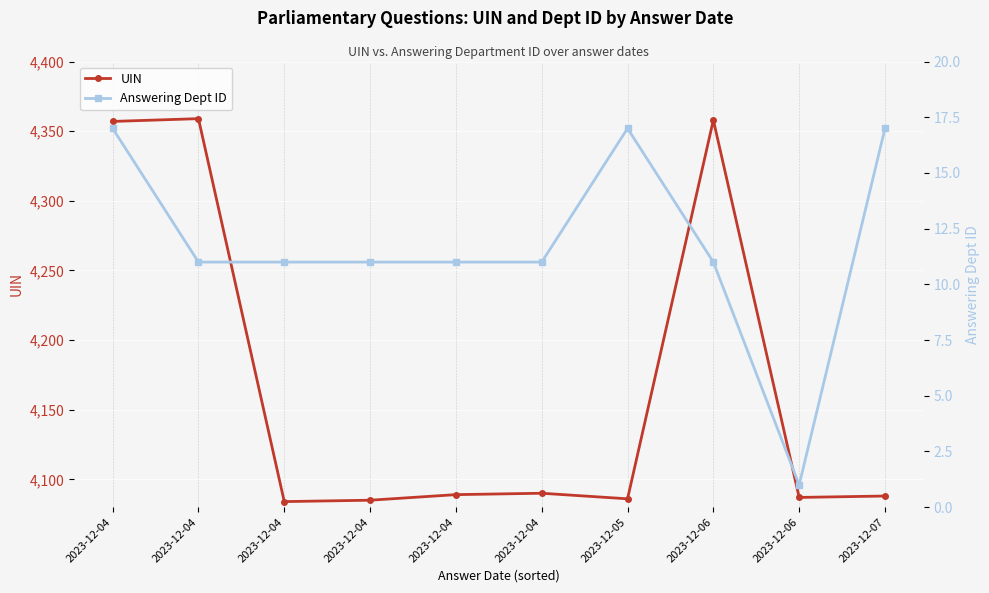

True or false: UIN and Answering Dept ID cross at least once.

False